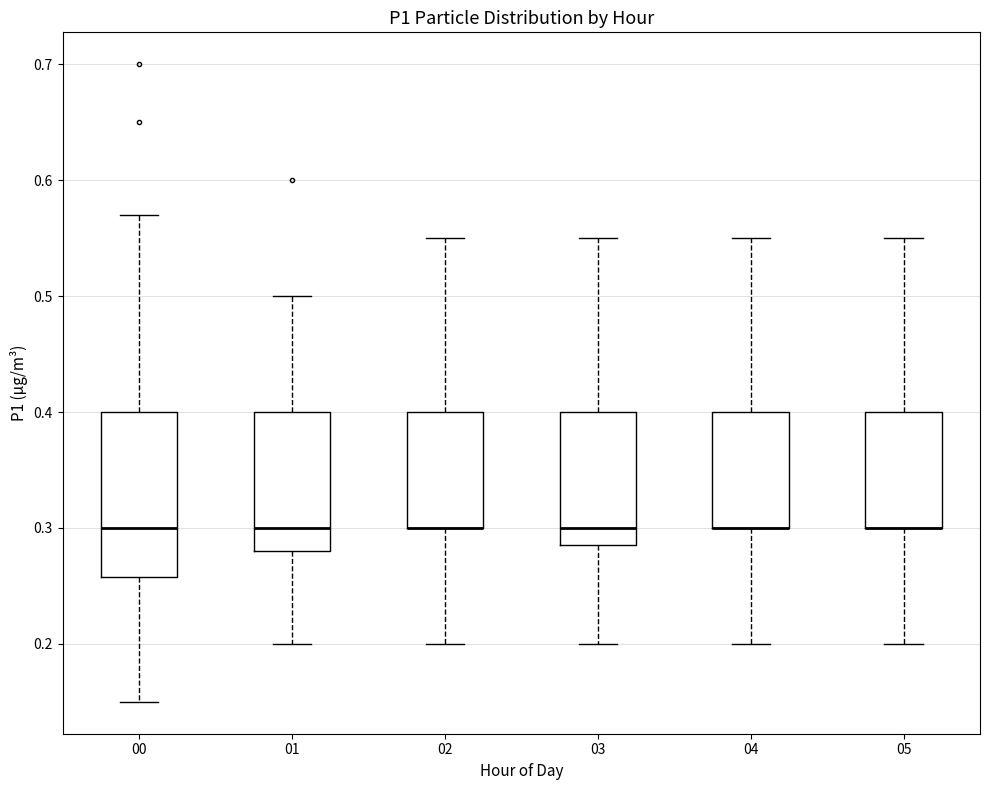

Reading left to right, read every box against the y-axis: the position of its median line, the range the box covers, and the ends of its whiskers. The values are not printed on the chart, so give them approximately, as read against the axis.

00: median 0.30, box 0.26 to 0.40, whiskers 0.15 to 0.57
01: median 0.30, box 0.28 to 0.40, whiskers 0.20 to 0.50
02: median 0.30 (drawn on the box's lower edge), box 0.30 to 0.40, whiskers 0.20 to 0.55
03: median 0.30, box 0.29 to 0.40, whiskers 0.20 to 0.55
04: median 0.30 (drawn on the box's lower edge), box 0.30 to 0.40, whiskers 0.20 to 0.55
05: median 0.30 (drawn on the box's lower edge), box 0.30 to 0.40, whiskers 0.20 to 0.55